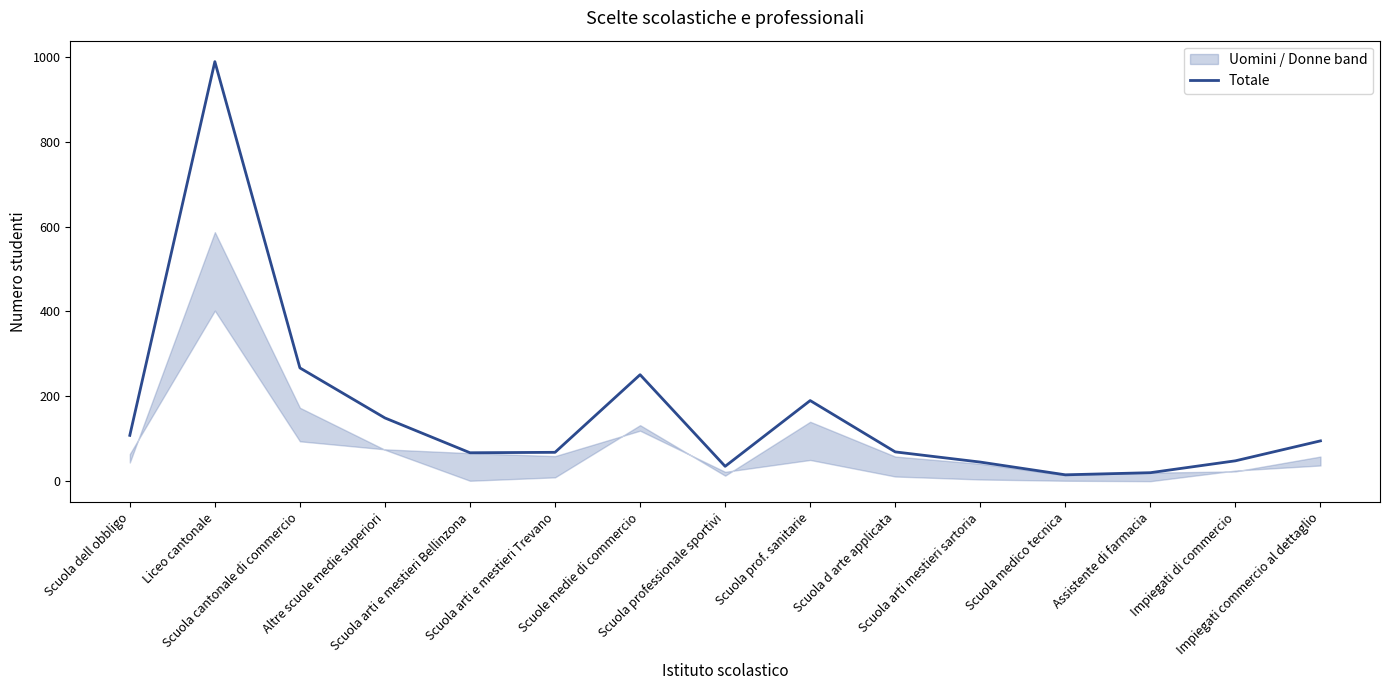

List the labels in order of value, largest first.

Liceo cantonale, Scuola cantonale di commercio, Scuole medie di commercio, Scuola prof. sanitarie, Altre scuole medie superiori, Scuola dell obbligo, Impiegati commercio al dettaglio, Scuola d arte applicata, Scuola arti e mestieri Trevano, Scuola arti e mestieri Bellinzona, Impiegati di commercio, Scuola arti mestieri sartoria, Scuola professionale sportivi, Assistente di farmacia, Scuola medico tecnica